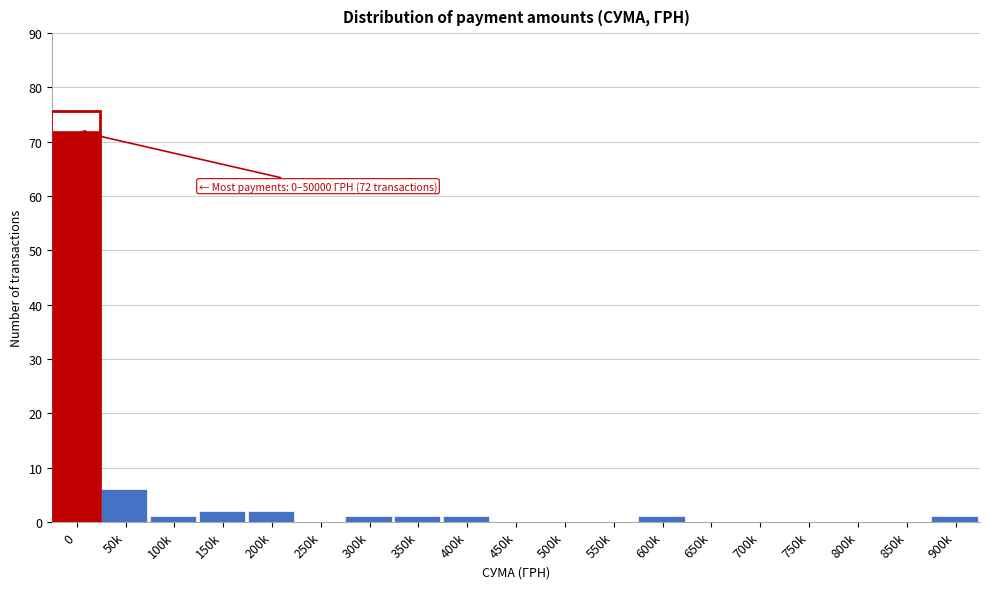

Reading right to left, transcribe all the data shown in this chart.

900k=1	850k=0	800k=0	750k=0	700k=0	650k=0	600k=1	550k=0	500k=0	450k=0	400k=1	350k=1	300k=1	250k=0	200k=2	150k=2	100k=1	50k=6	0=72